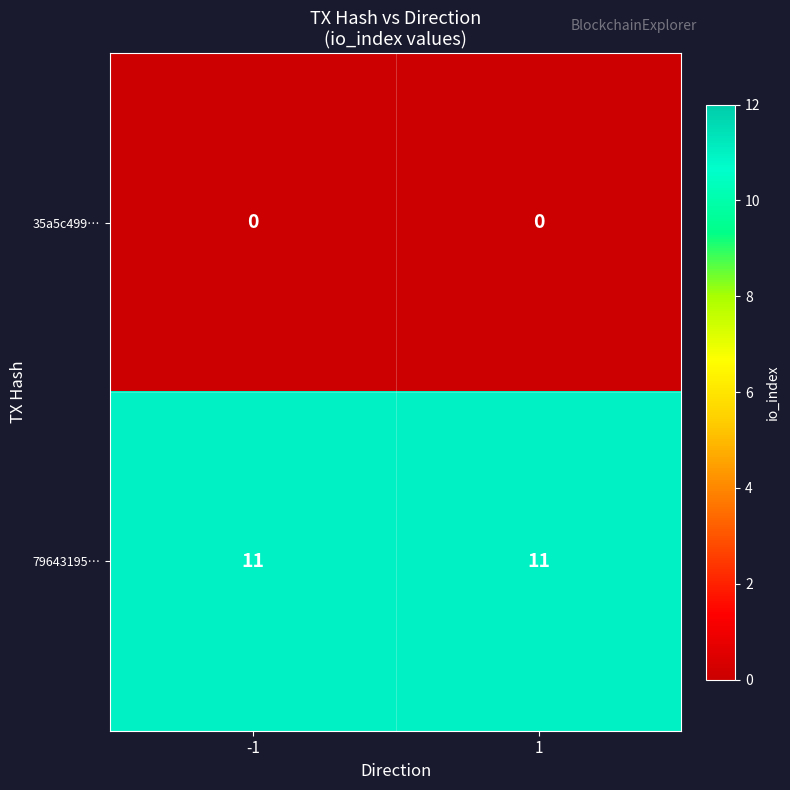

True or false: 79643195… has a value of 11 at 1.

True